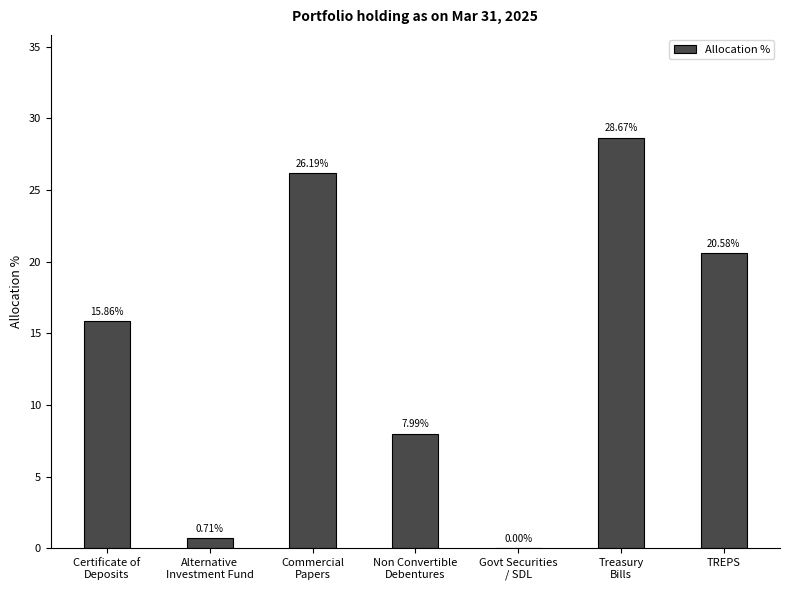

The chart shows a value of 8.8 at Certificate of
Deposits. True or false?

False